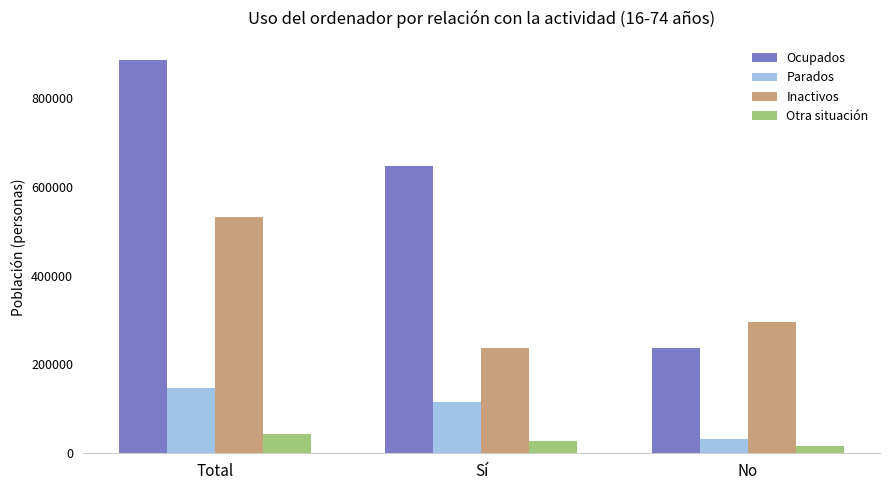

What is the sum of all Inactivos values?

1063316